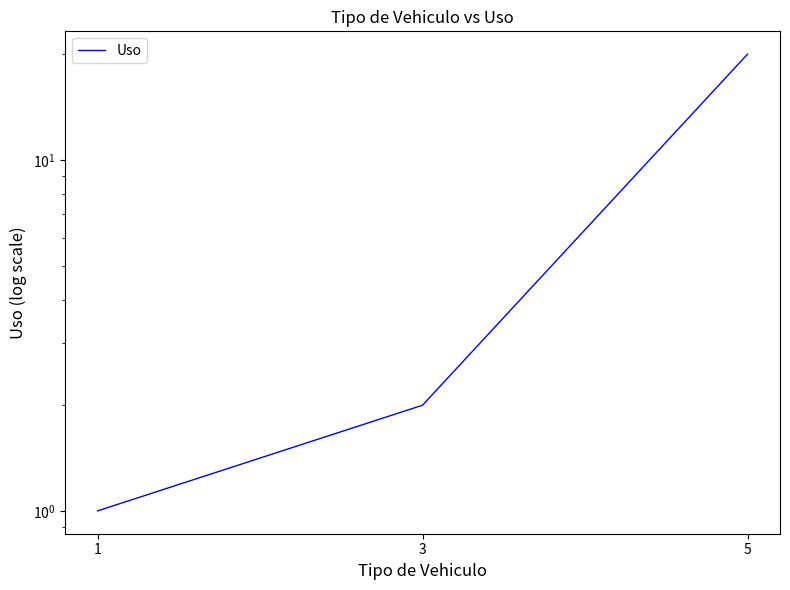

Reading left to right, extract all data points from this chart.

1=1	3=2	5=20